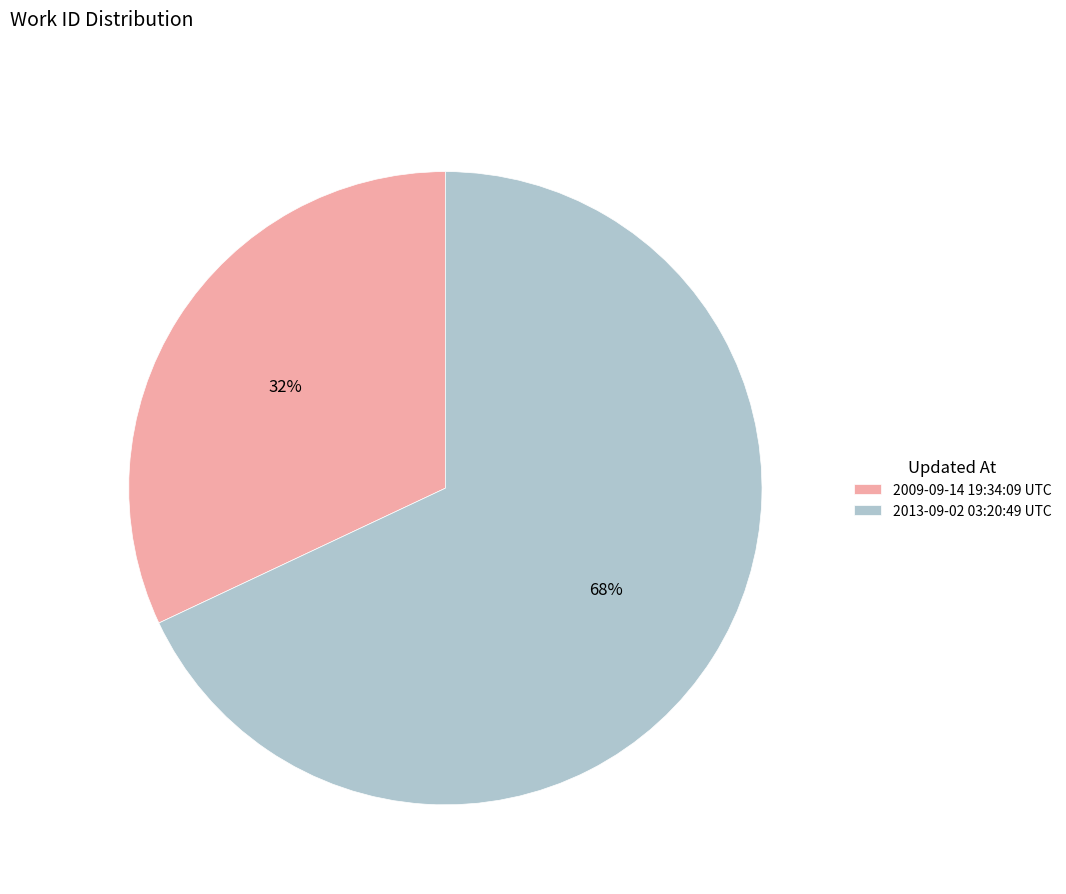

What is the largest slice in the pie chart?

2013-09-02 03:20:49 UTC